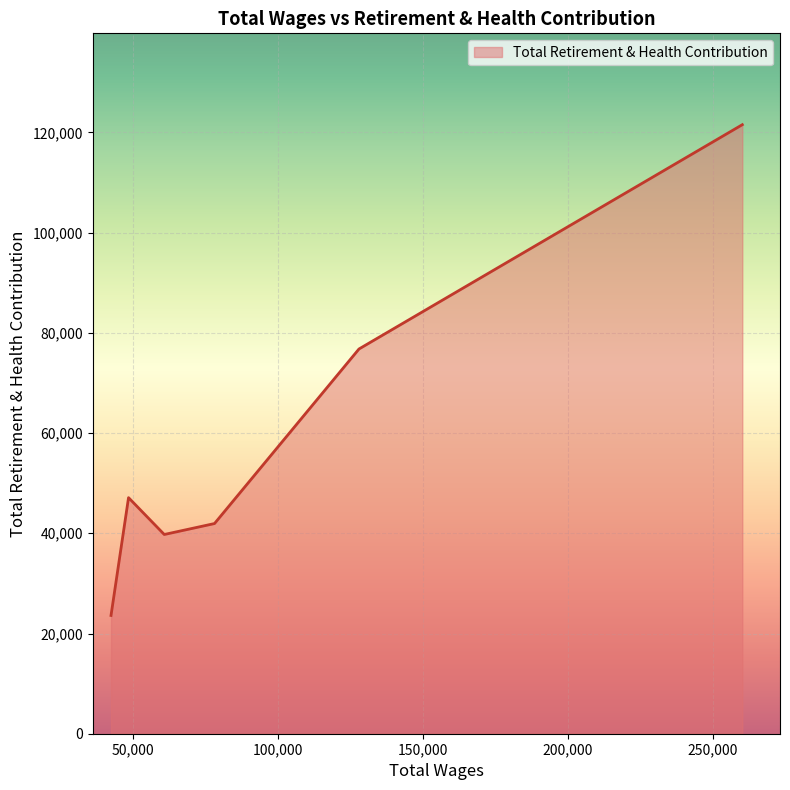

How many interior local valleys (lower than both neighbors) does the data have?

1